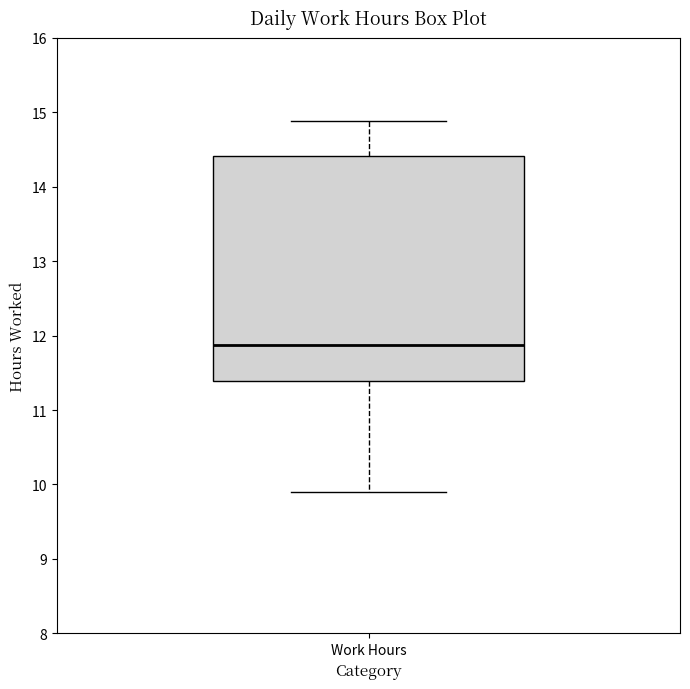

Transcribe this box plot: give where the median line is, the range the box spans, and where the two whiskers end, as read against the y-axis. The values are not printed on the chart, so give them approximately, as read against the axis.

median 11.9, box 11.4 to 14.4, whiskers 9.9 to 14.9